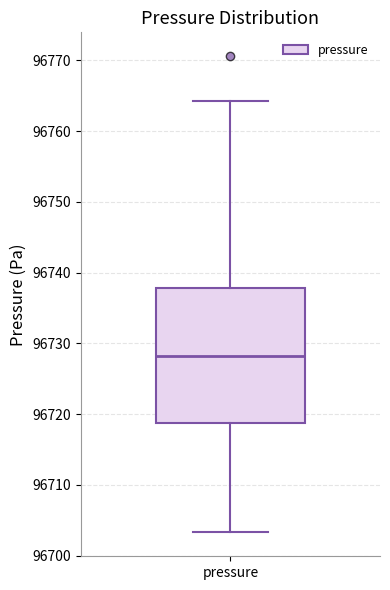

Read this box plot against the y-axis: the position of the median line, the range covered by the box, and the ends of both whiskers. The values are not printed on the chart, so give them approximately, as read against the axis.

median 96728, box 96719 to 96738, whiskers 96703 to 96764